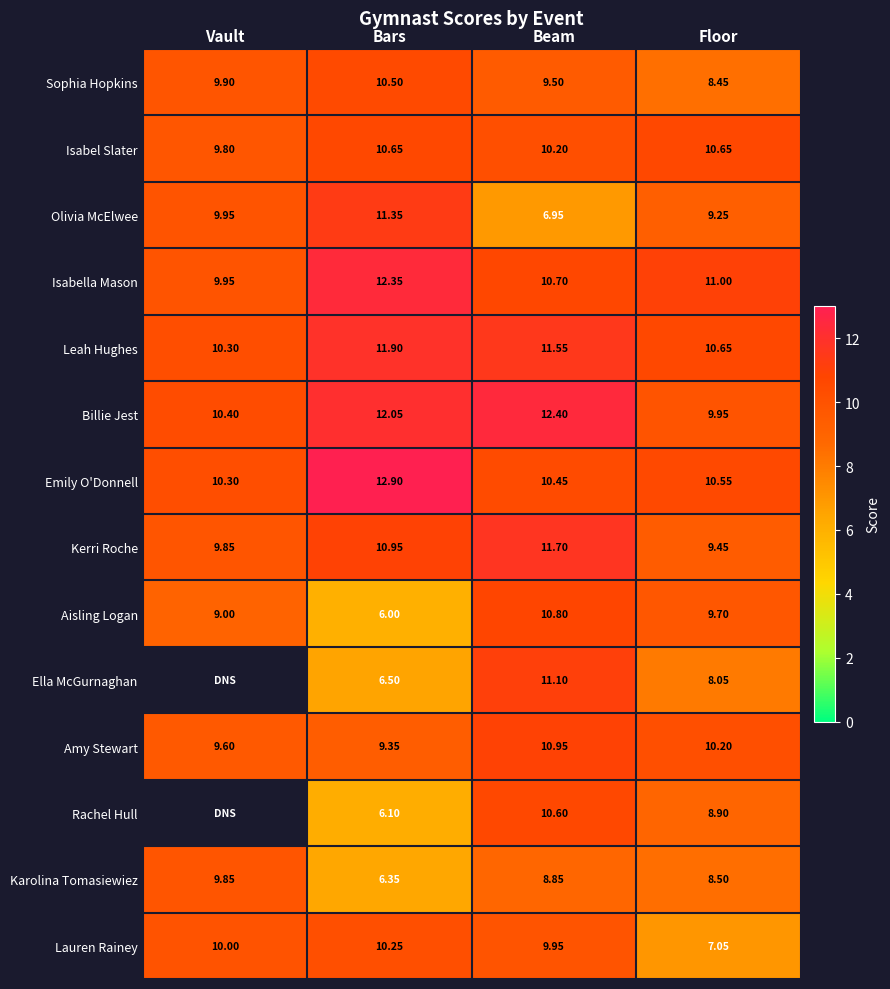

Rank the categories by Aisling Logan value from highest to lowest.

Beam, Floor, Vault, Bars